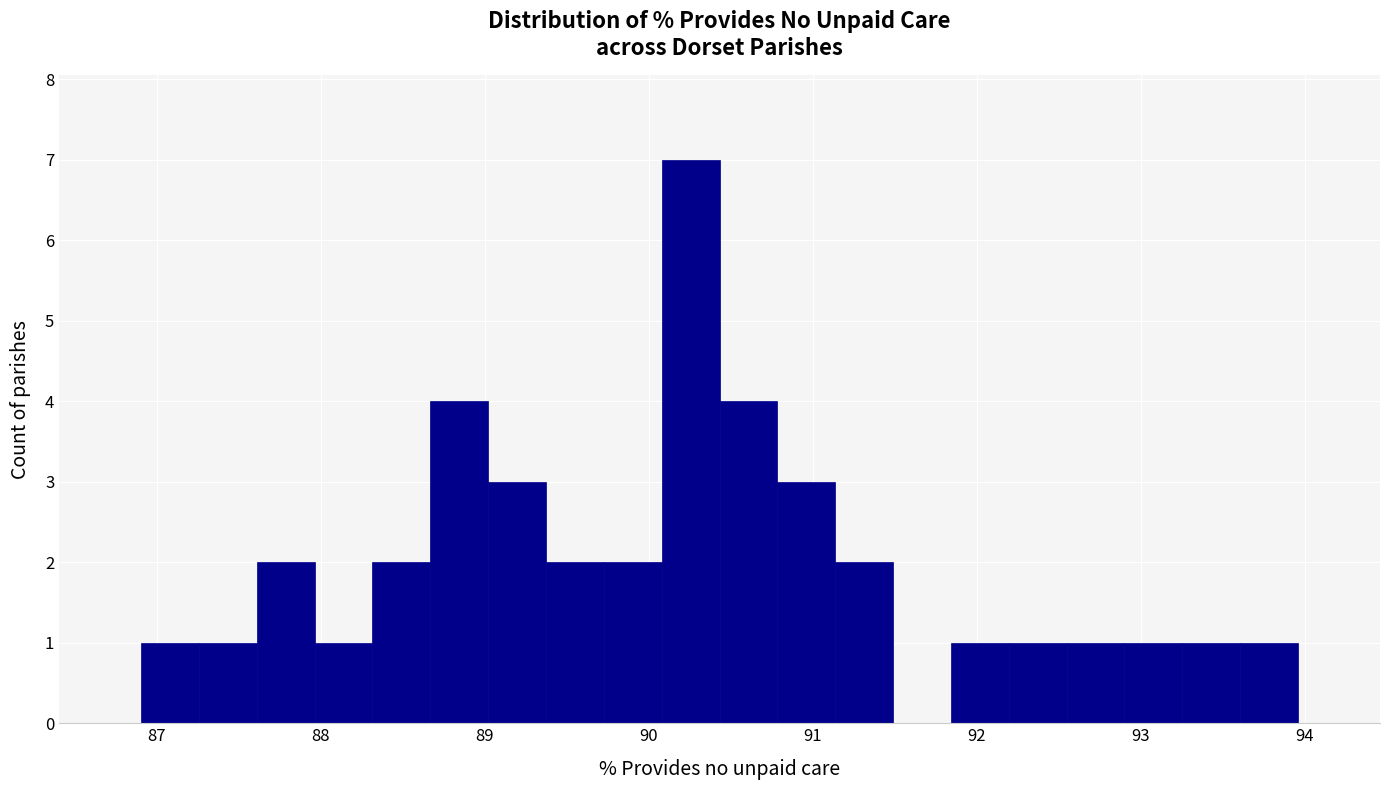

Read against the x-axis, roughly where is the centre of the tallest bar?

90.3